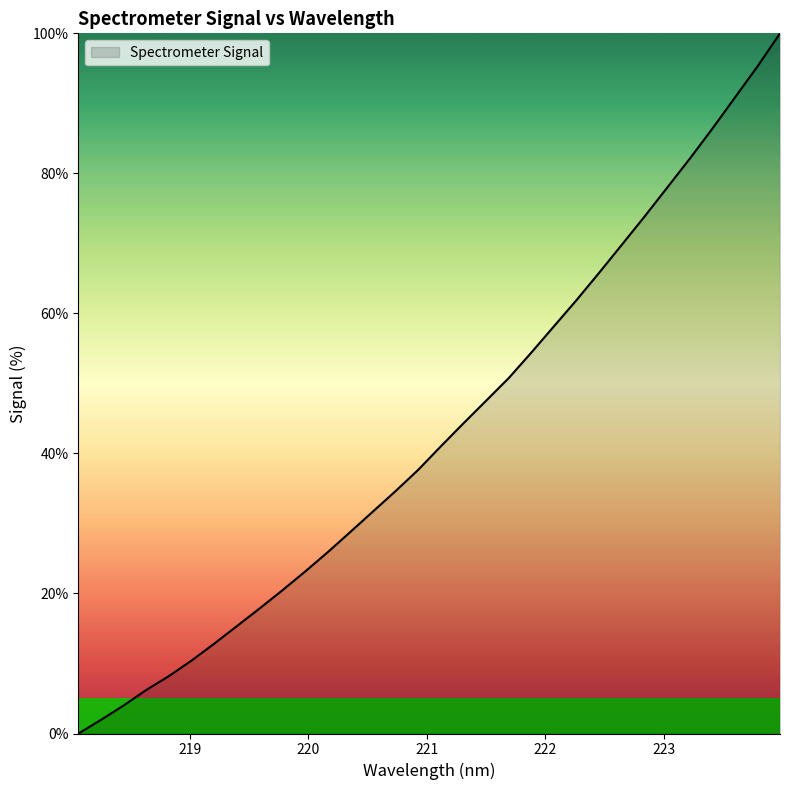

What is the greatest value displayed?

100.0